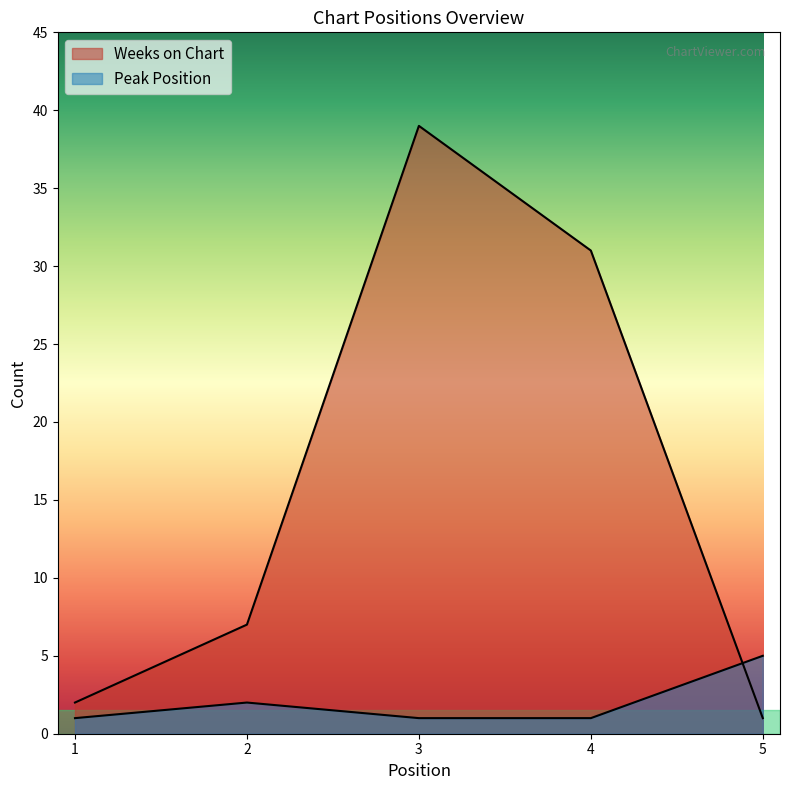

How many lines are shown in the chart?

2